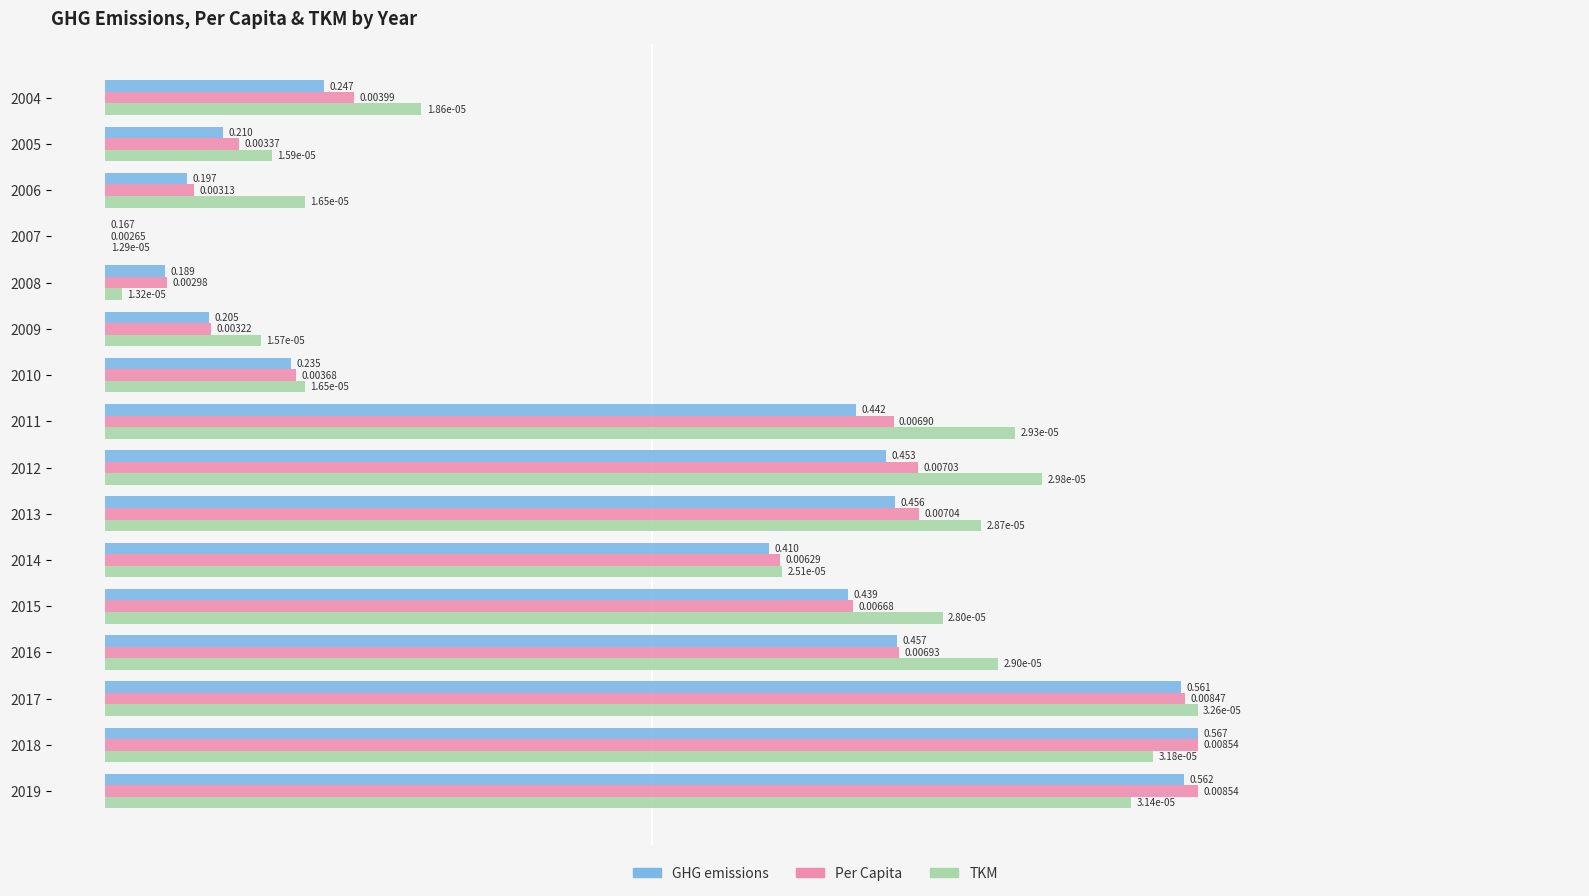

Which series changed the most between 2011 and 2015?

TKM